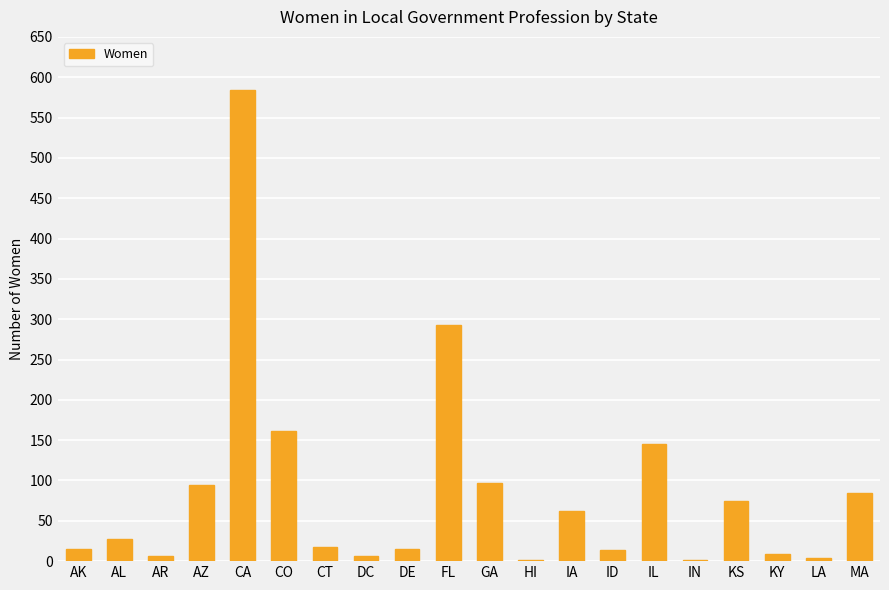

At which category does the chart reach its peak across all series?

CA